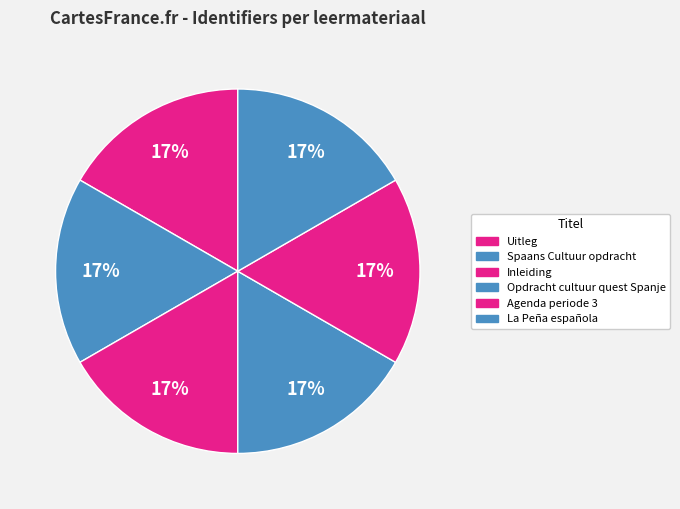

Does any single category account for the majority?

No